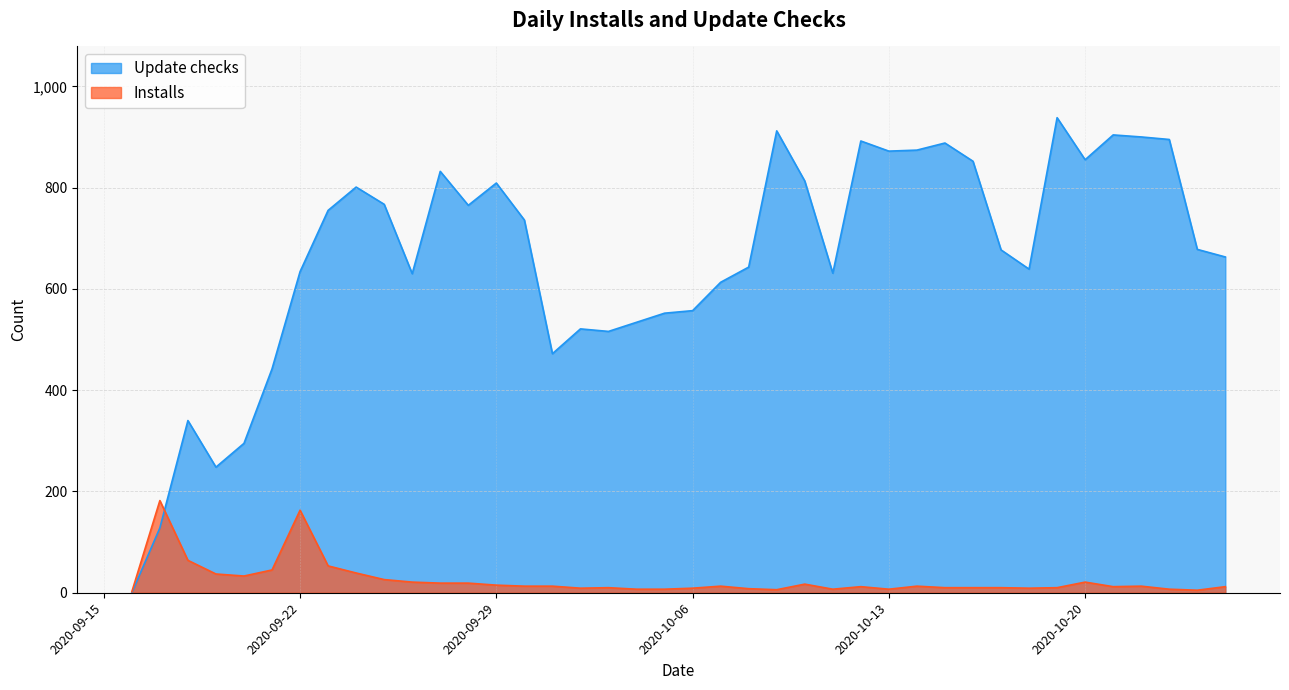

What is the label of the 32nd point from the right?

2020-09-24